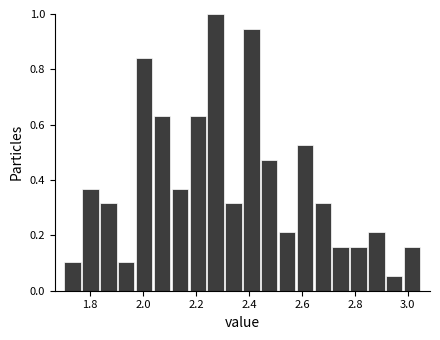

Read against the x-axis, roughly where is the centre of the tallest bar?

2.28